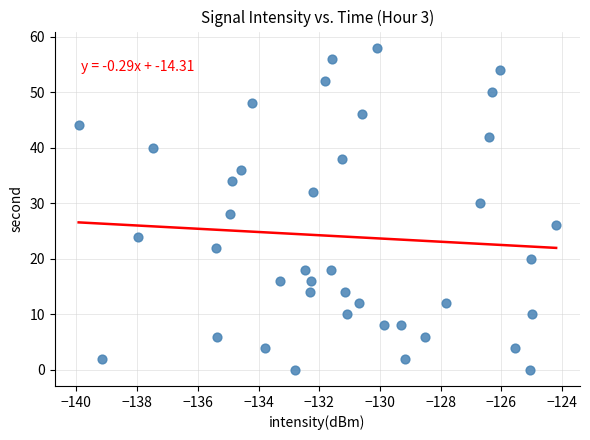

What is the range of Y values (max minus min)?

58